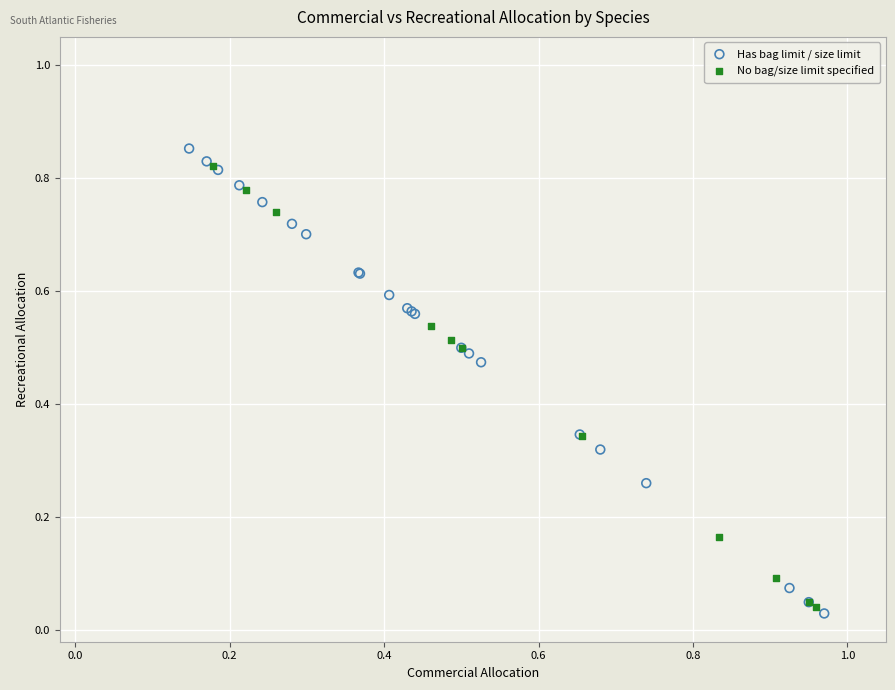

Which series has the widest spread of Y values?

Has bag limit / size limit